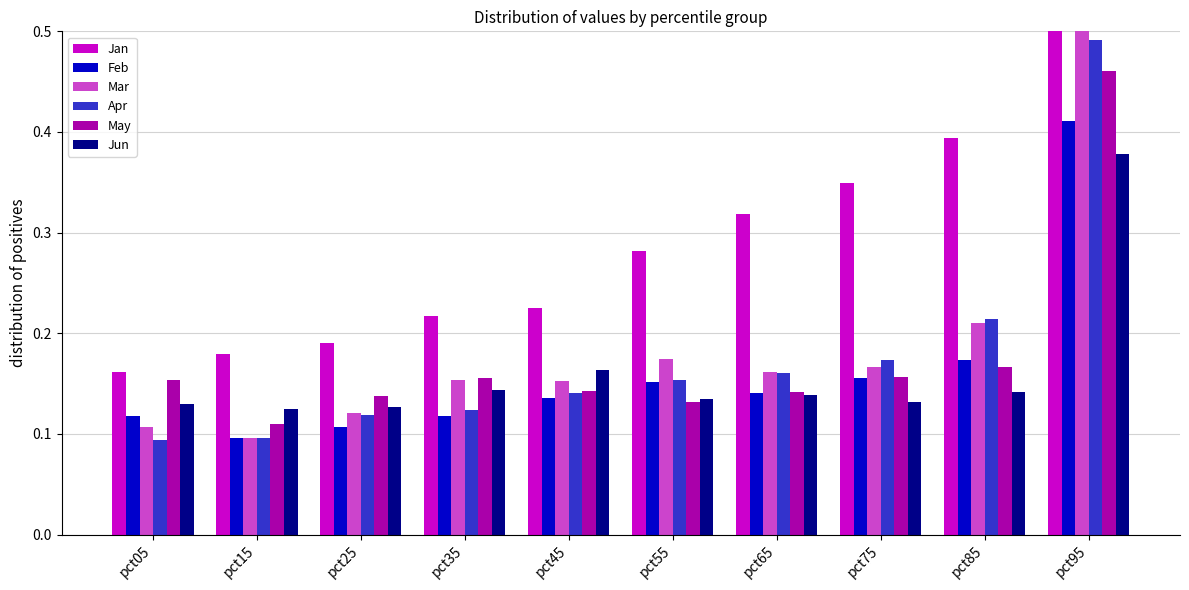

Reading left to right, transcribe all the data shown in this chart.

Jan: 0.2	0.2	0.2	0.2	0.2	0.3	0.3	0.3	0.4	0.8
Feb: 0.1	0.1	0.1	0.1	0.1	0.2	0.1	0.2	0.2	0.4
Mar: 0.1	0.1	0.1	0.2	0.2	0.2	0.2	0.2	0.2	0.7
Apr: 0.1	0.1	0.1	0.1	0.1	0.2	0.2	0.2	0.2	0.5
May: 0.2	0.1	0.1	0.2	0.1	0.1	0.1	0.2	0.2	0.5
Jun: 0.1	0.1	0.1	0.1	0.2	0.1	0.1	0.1	0.1	0.4